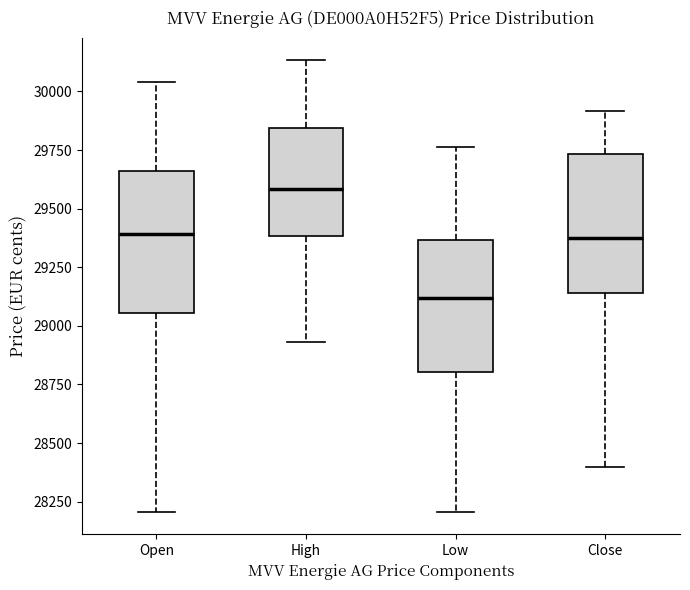

Where does the lower whisker of the box for Close end on the y-axis? The values are not printed on the chart, so give them approximately, as read against the axis.

28400